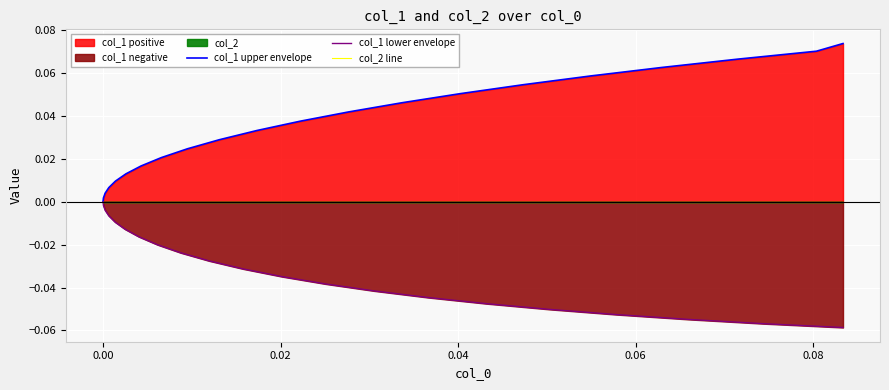

True or false: col_1 upper envelope and col_2 line cross at least once.

False